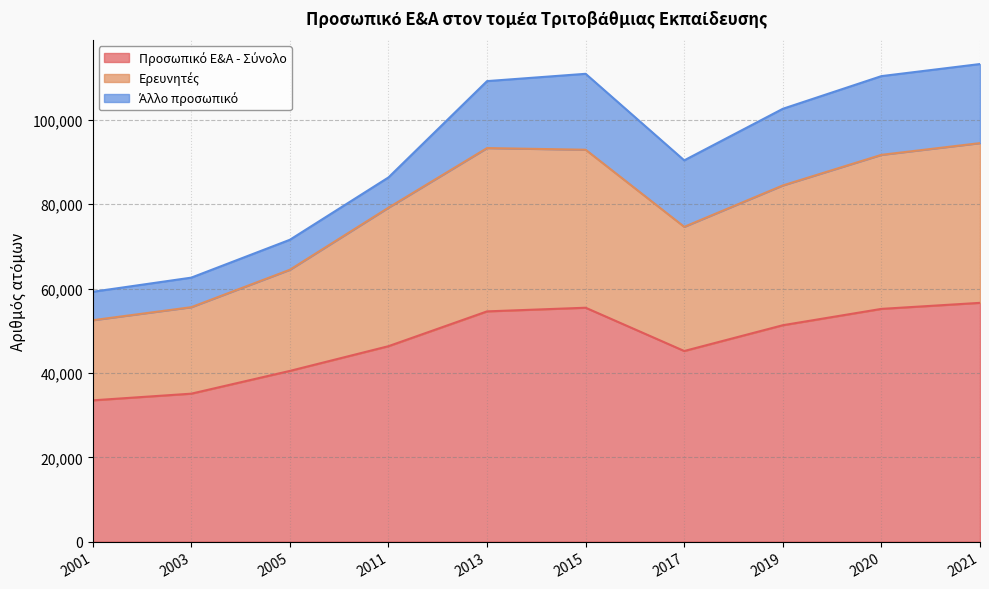

What is the sum of all Ερευνητές values?

783349